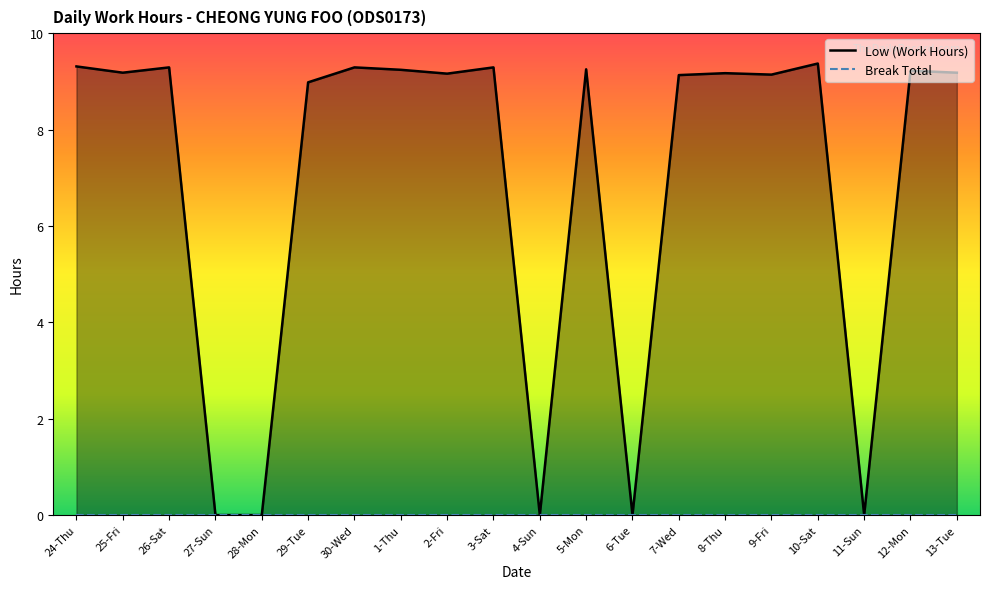

What is the label of the 13th point from the right?

1-Thu